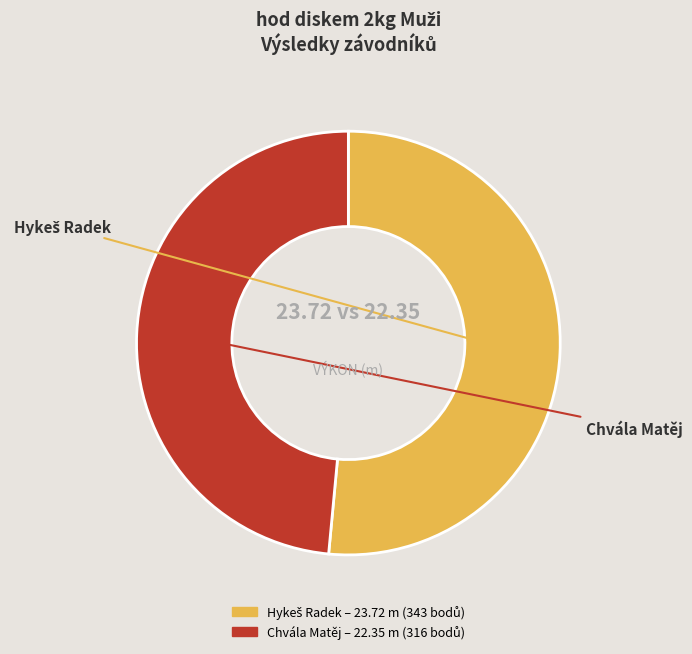

Which category has the smallest portion of the pie?

Chvála Matěj